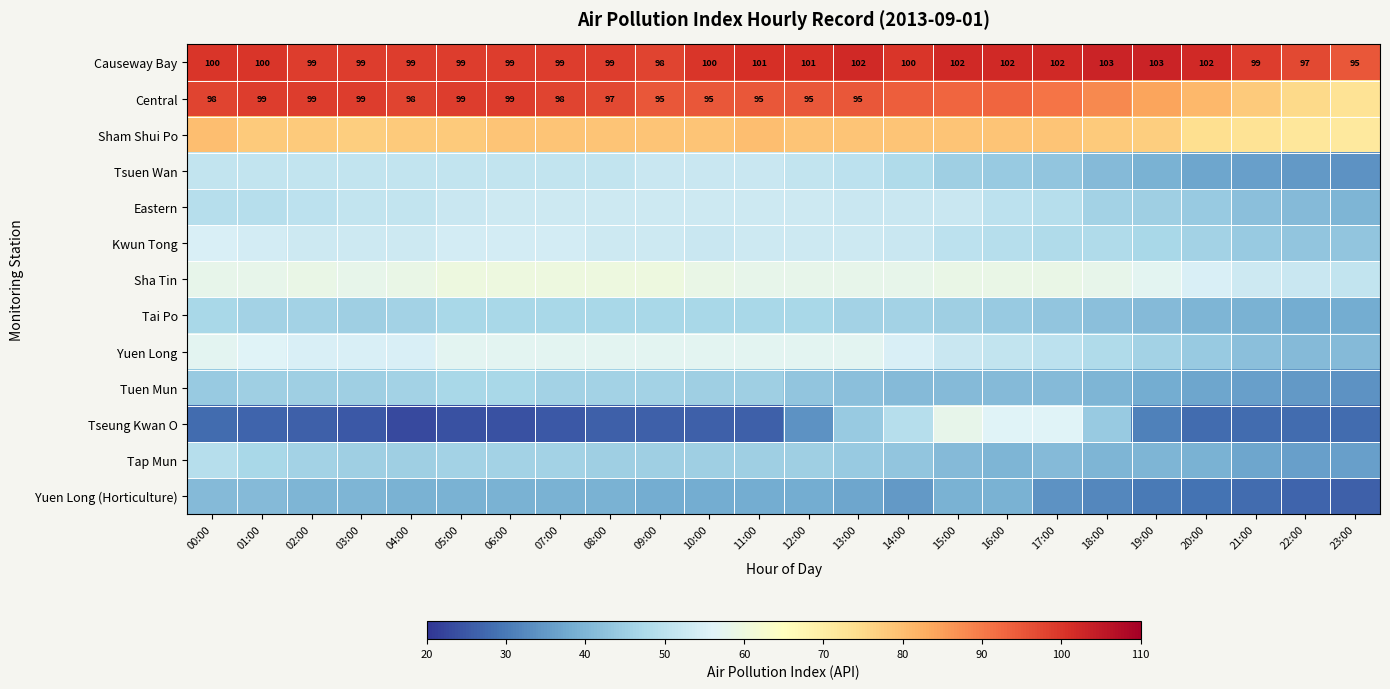

The Causeway Bay series shows 48 at 19:00. True or false?

False